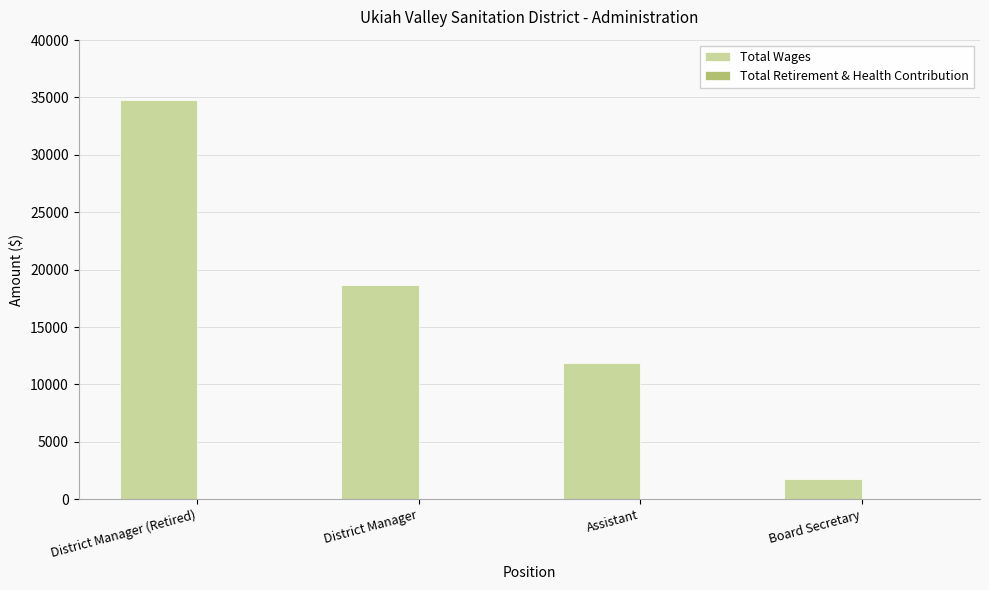

Which category has the highest value across all series?

District Manager (Retired)